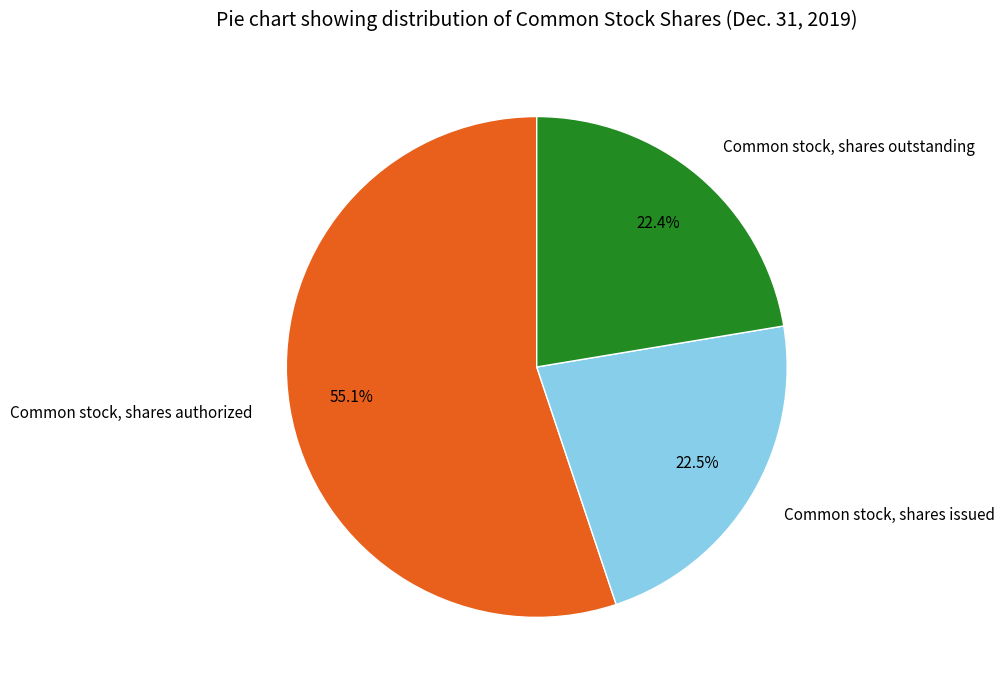

How many slices are in this pie chart?

3